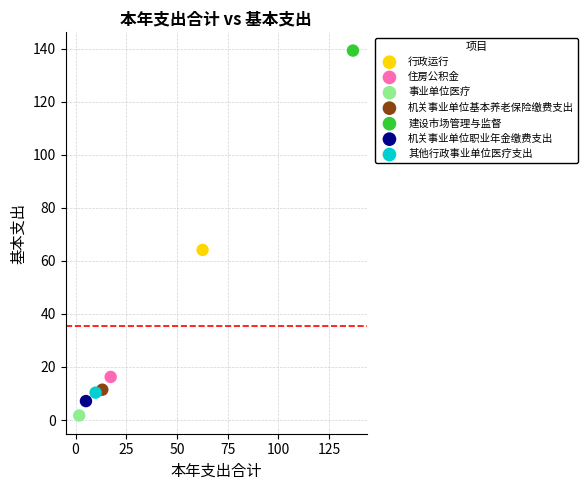

What are all the series names shown in the legend?

行政运行, 住房公积金, 事业单位医疗, 机关事业单位基本养老保险缴费支出, 建设市场管理与监督, 机关事业单位职业年金缴费支出, 其他行政事业单位医疗支出